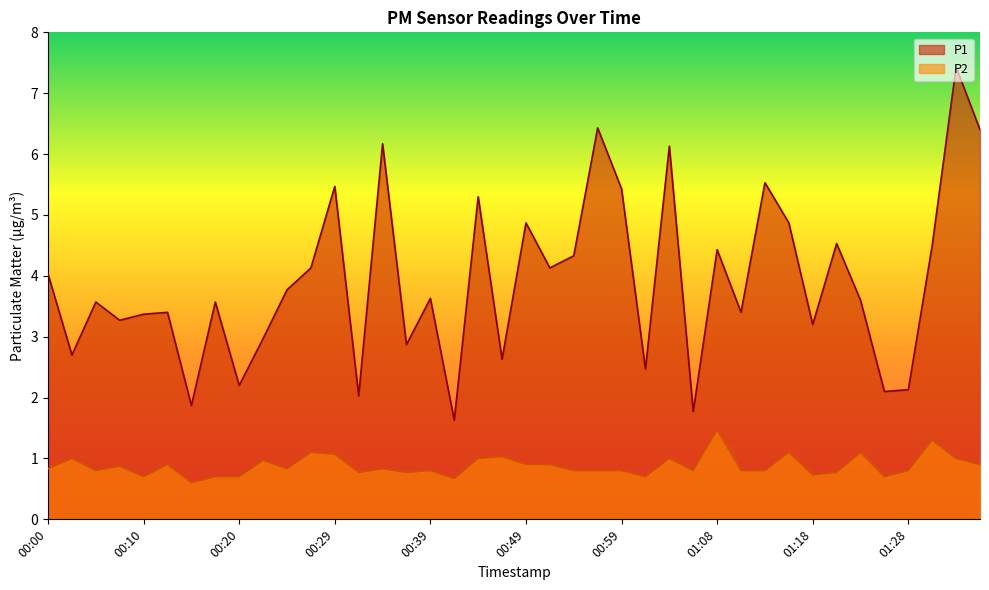

The value of P2 at 00:15 is 0.2. True or false?

False